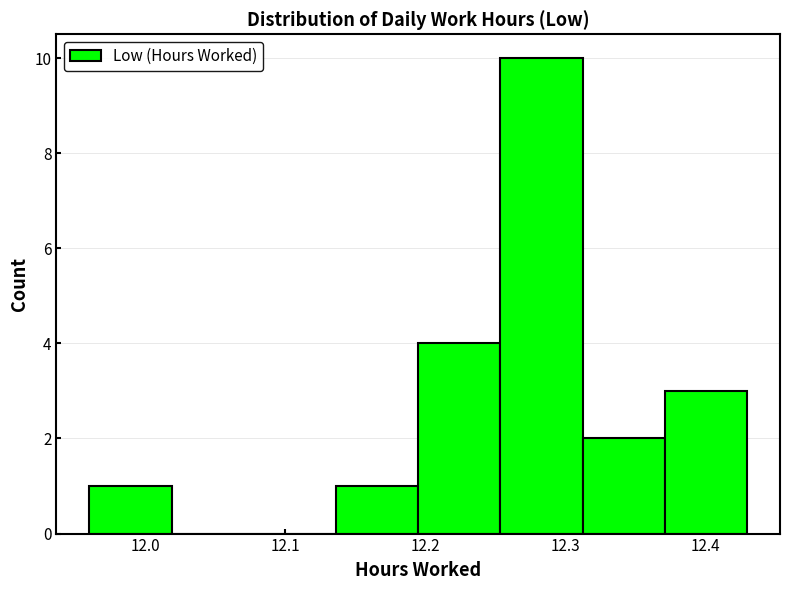

Which range on the x-axis has the tallest bar?

12.25 to 12.31